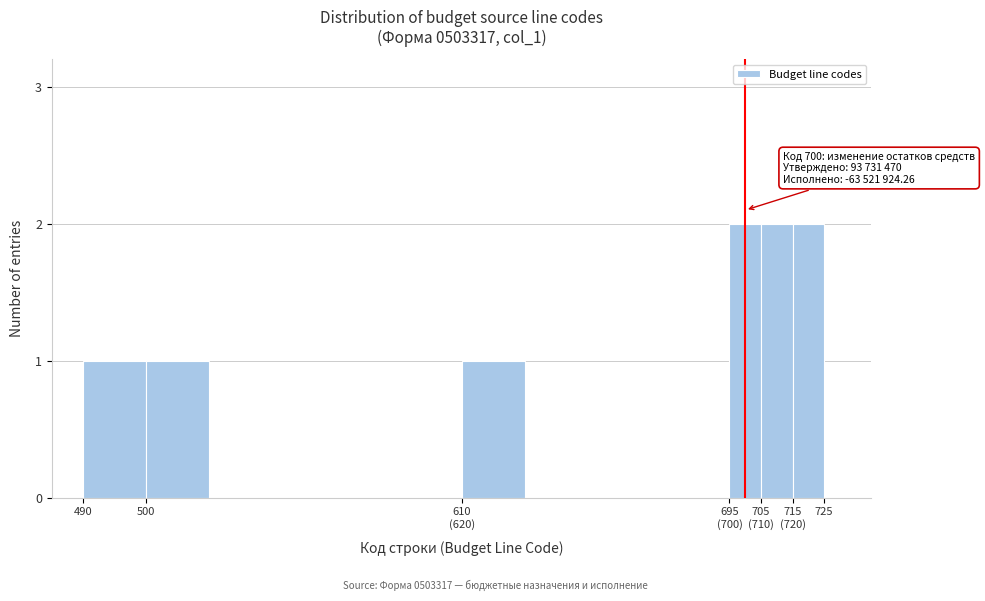

Reading right to left, what are all the values shown in this chart?

2	2	2	1	1	1